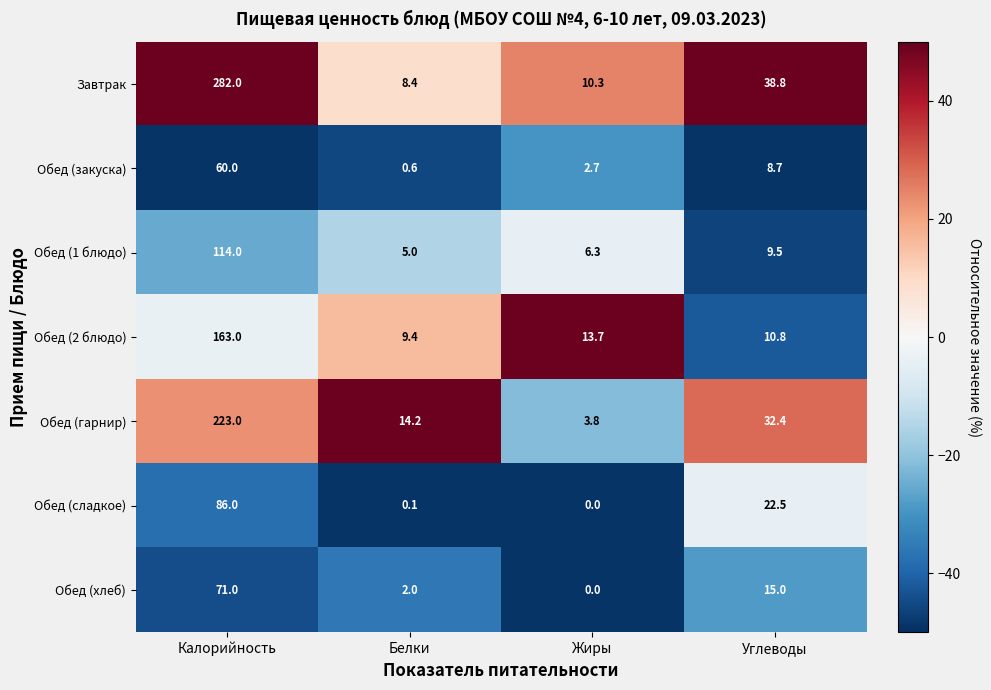

Reading left to right, transcribe all the data shown in this chart.

Завтрак: 282.0	8.4	10.3	38.8
Обед (закуска): 60.0	0.6	2.7	8.7
Обед (1 блюдо): 114.0	5.0	6.3	9.5
Обед (2 блюдо): 163.0	9.4	13.7	10.8
Обед (гарнир): 223.0	14.2	3.8	32.4
Обед (сладкое): 86.0	0.1	0.0	22.5
Обед (хлеб): 71.0	2.0	0.0	15.0